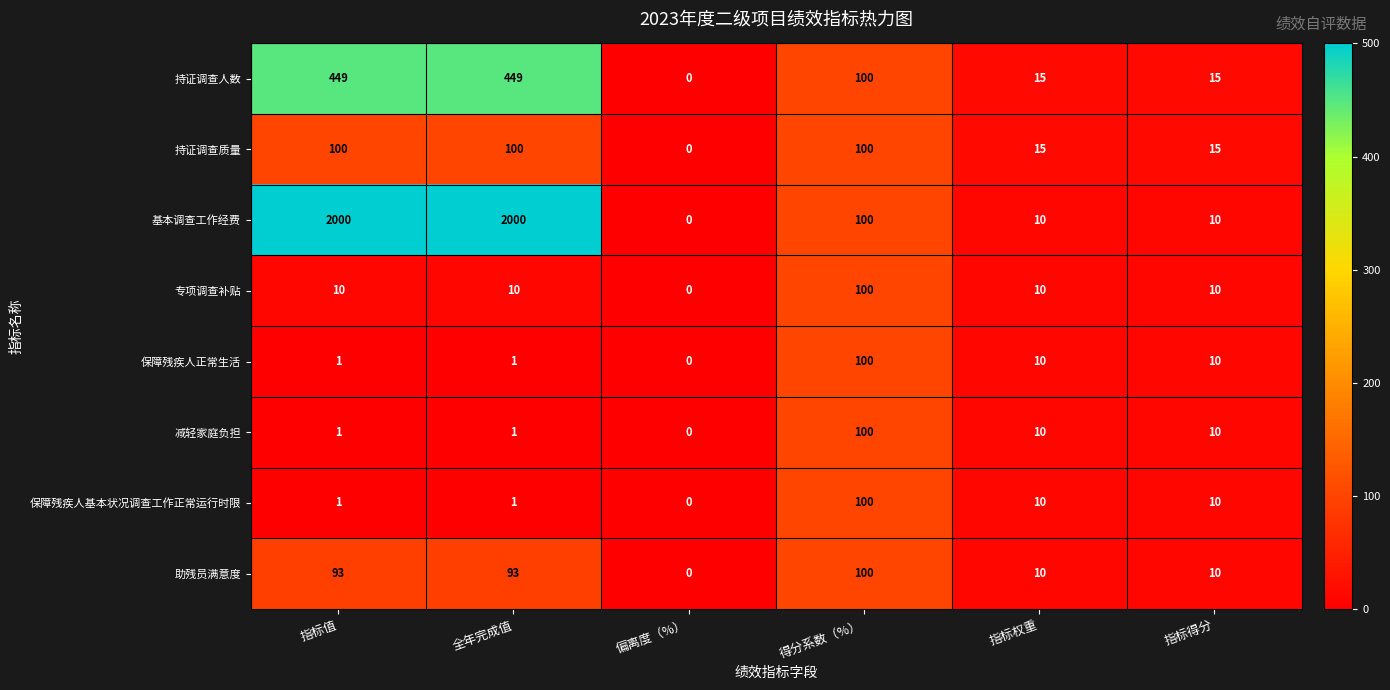

The 持证调查质量 series shows 5 at 指标权重. True or false?

False